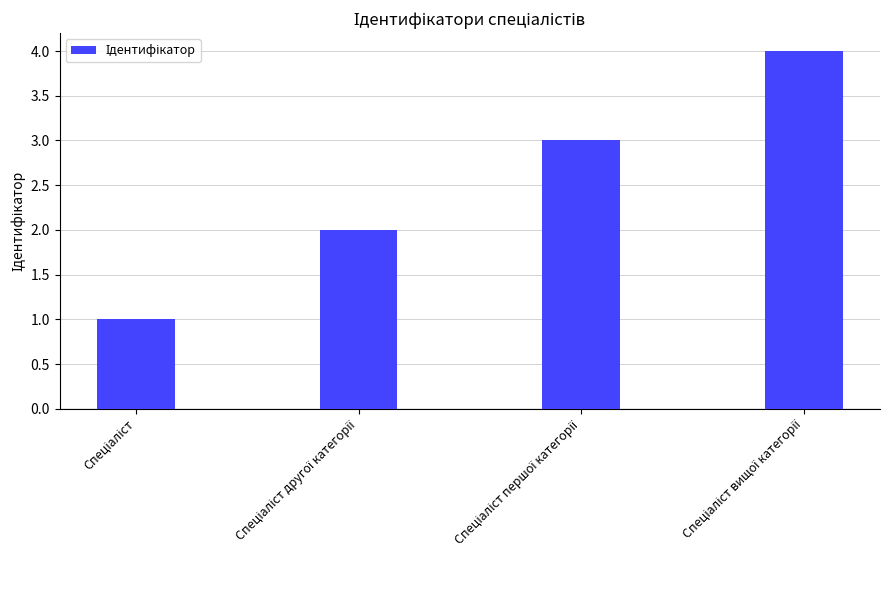

What is the sum of all values?

10